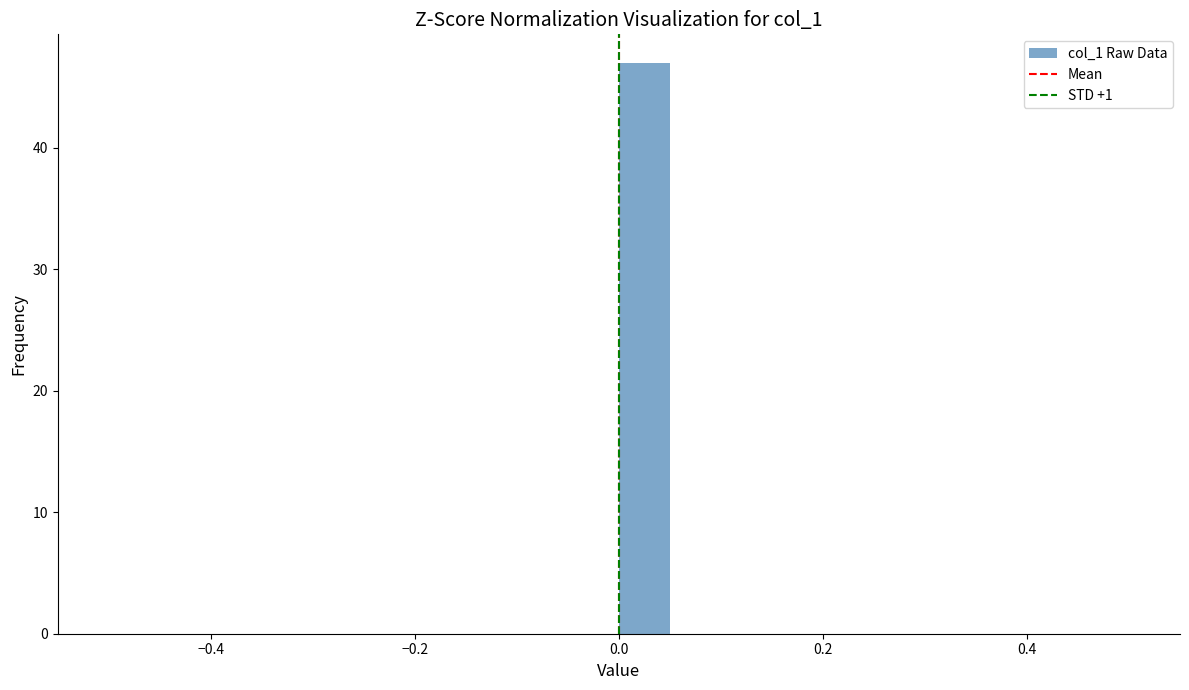

Around what value on the x-axis is the tallest bar? Give the approximate position of its centre, as read against the axis.

0.02